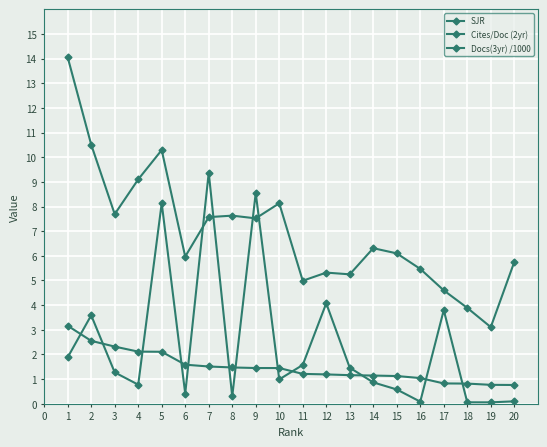

How many lines are shown in the chart?

3